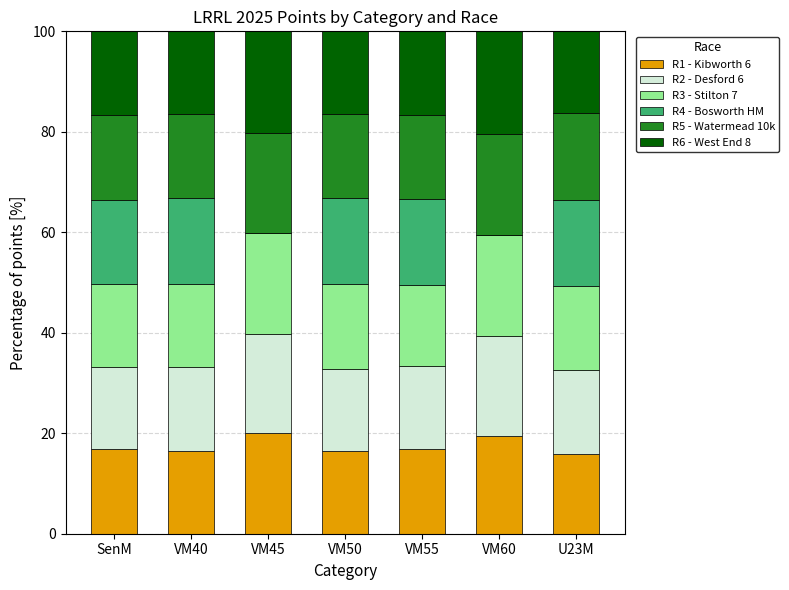

What is the highest value of the R1 - Kibworth 6 series?

20.0